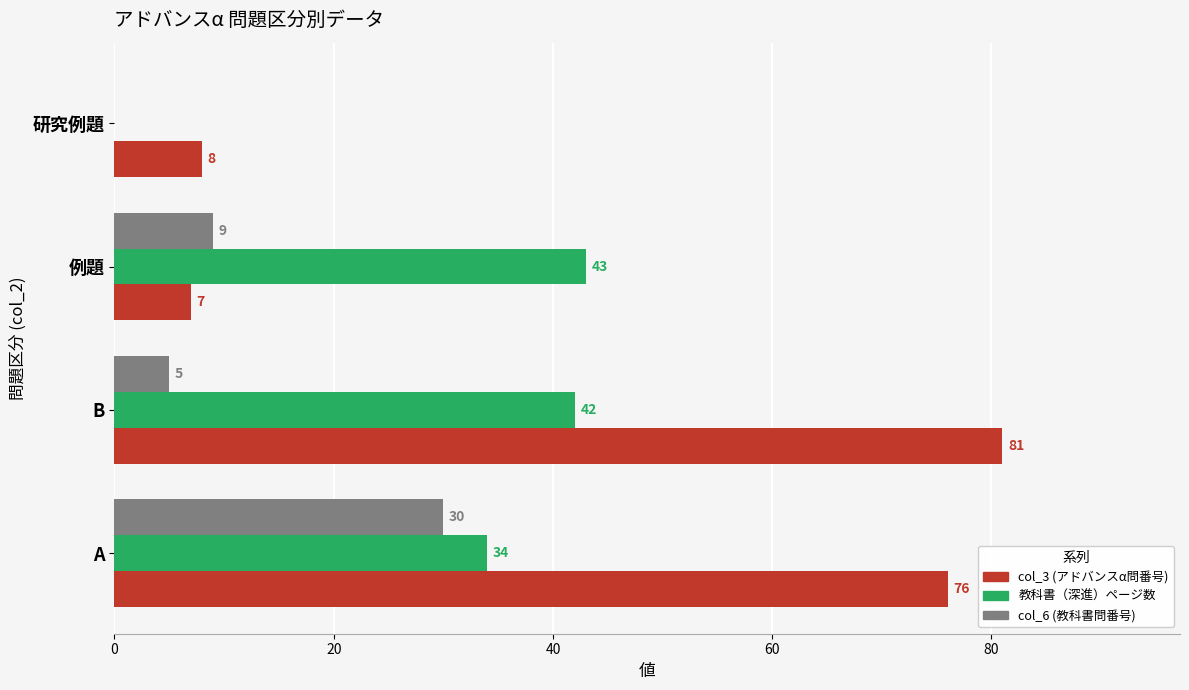

Between B and 例題, which series saw the biggest shift?

col_3 (アドバンスα問番号)